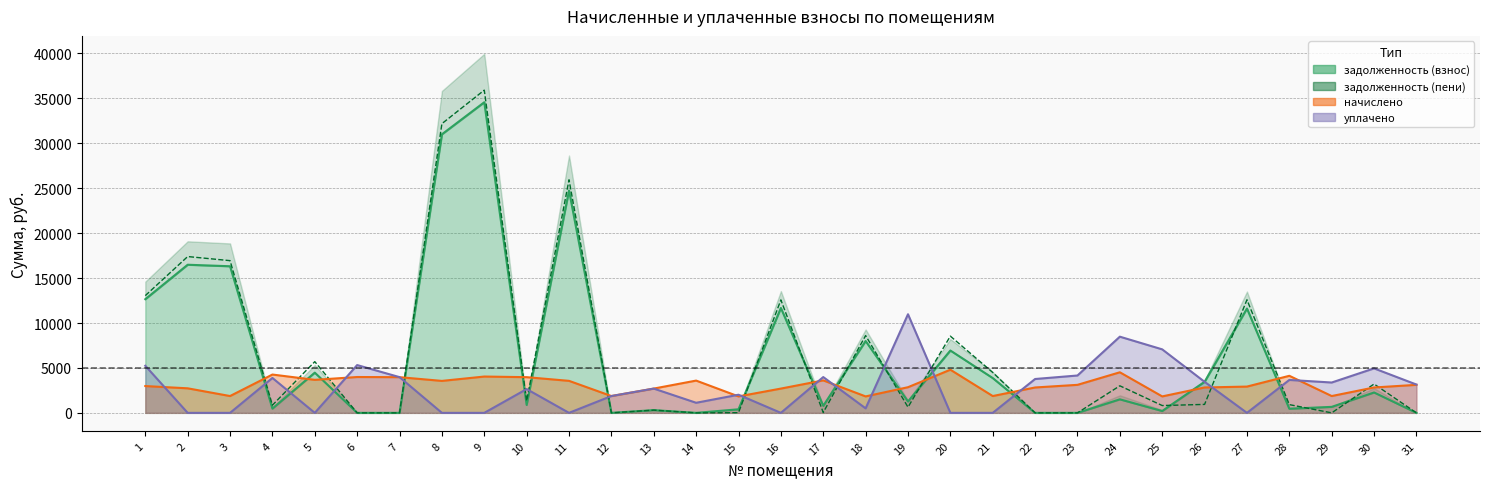

Which category has the highest value in the задолженность (пени) series?

9